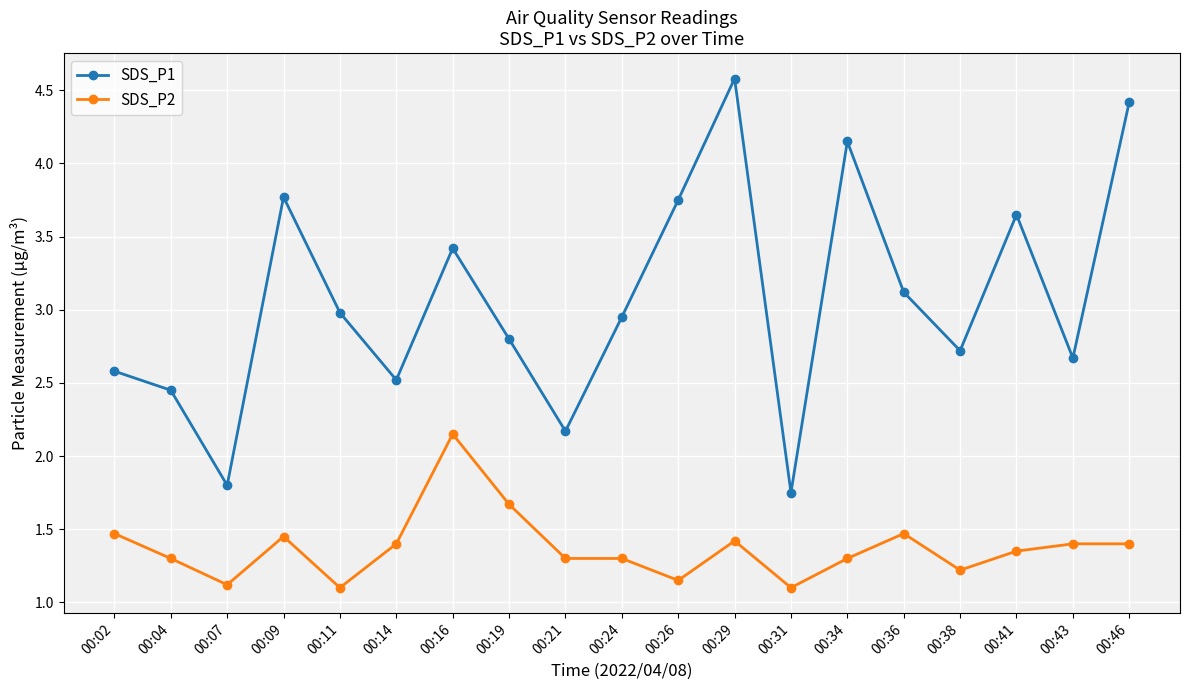

The SDS_P2 series shows 1.2 at 00:38. True or false?

True